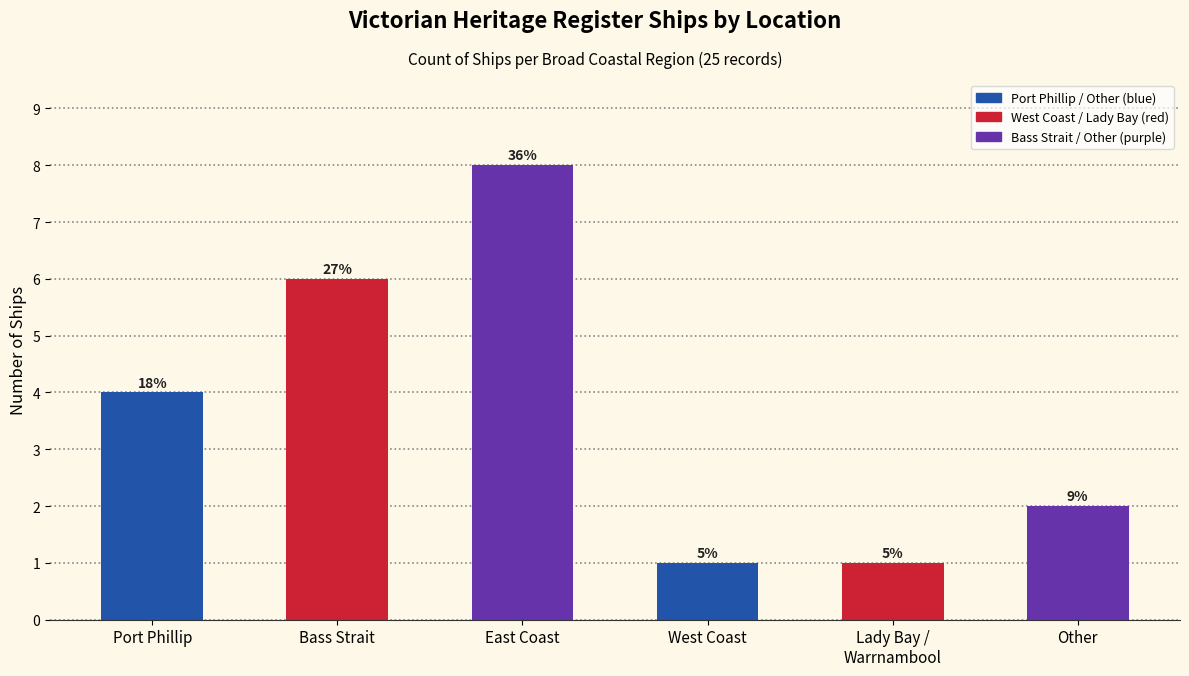

The chart shows a value of 3 at Other. True or false?

False